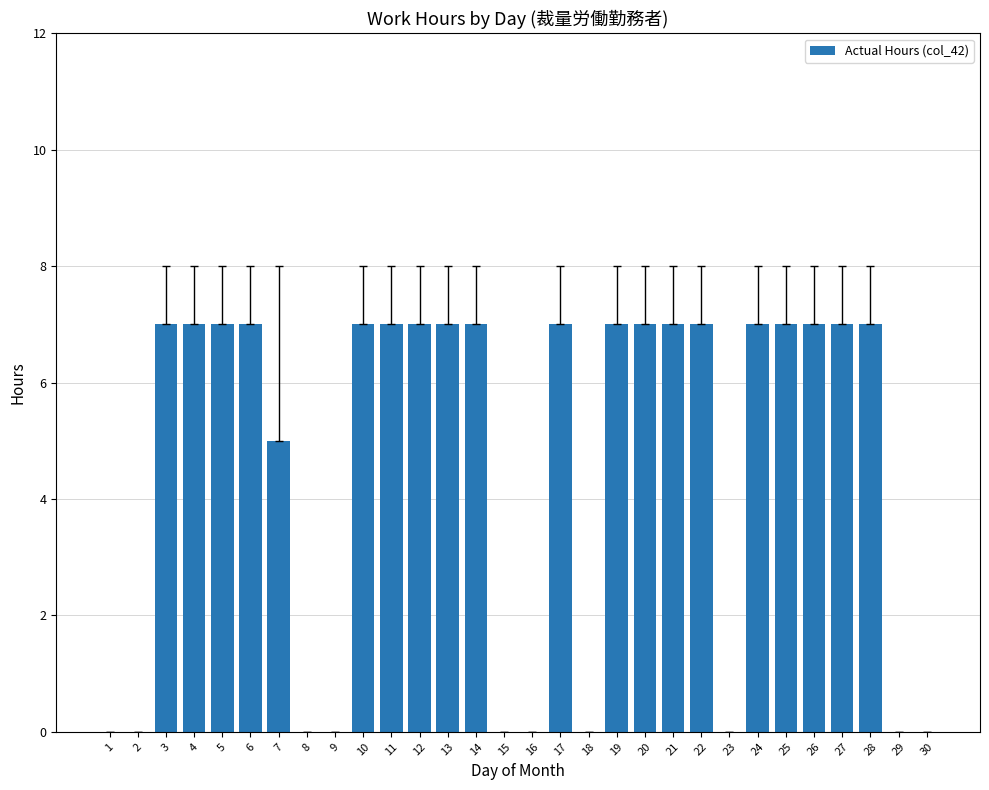

What is the change in value from 10 to 15?

-7